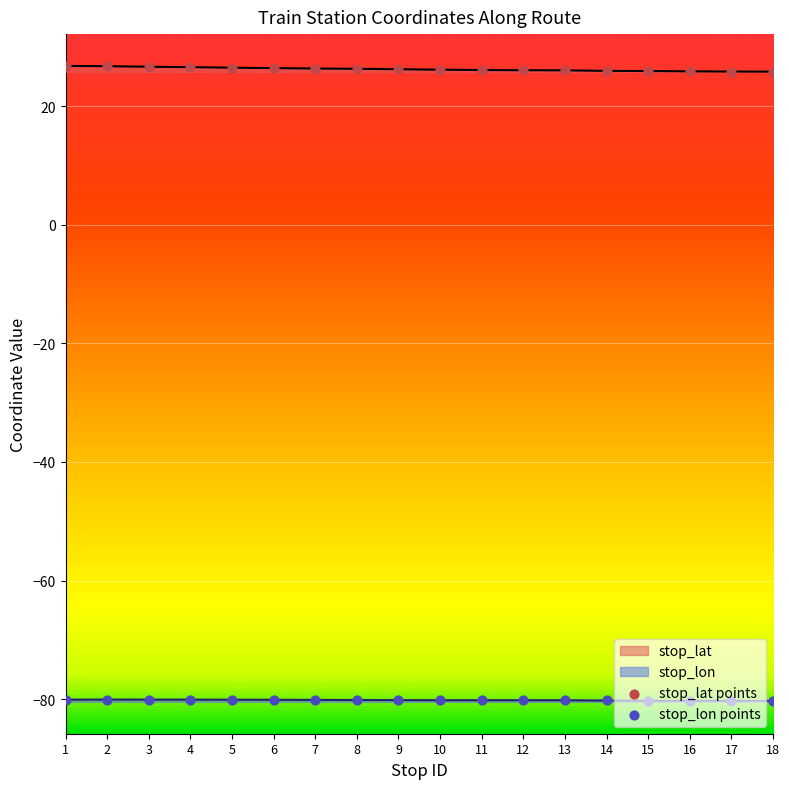

Which series reaches the maximum Y coordinate?

stop_lat